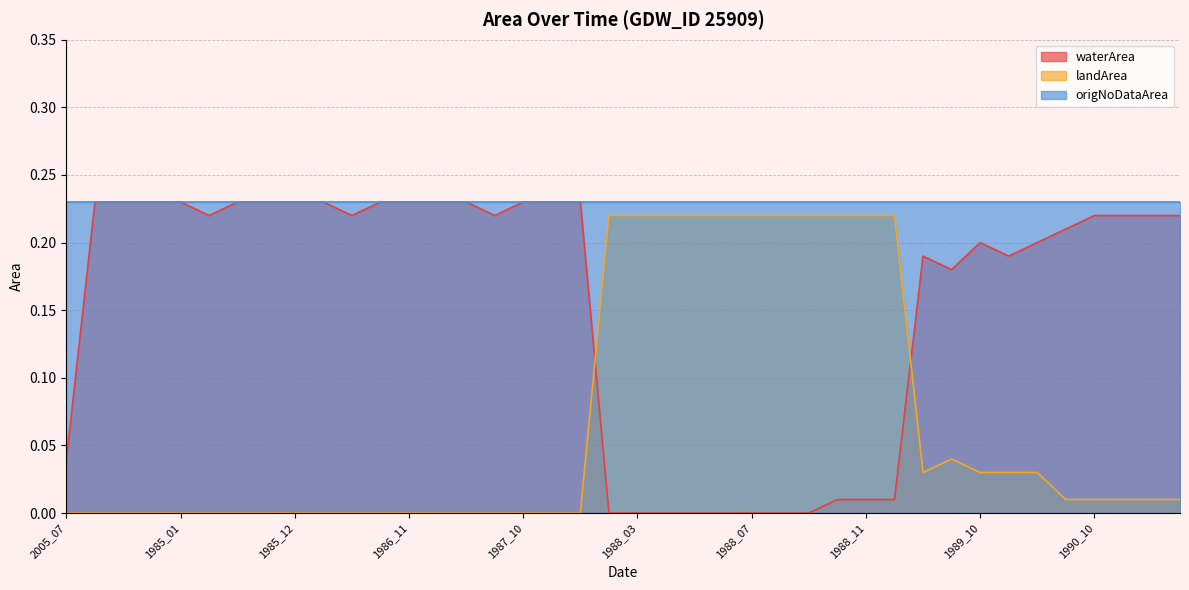

The waterArea series shows 0.1 at 1988_06. True or false?

False